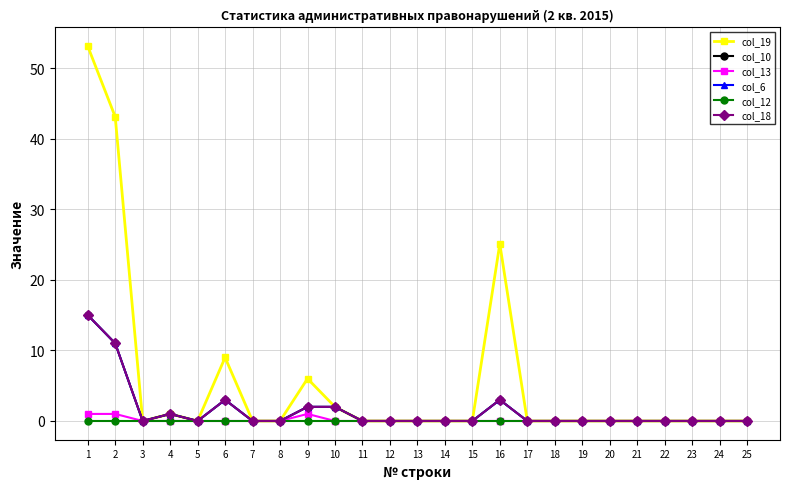

True or false: col_19 has more than 0 points higher than both neighbors.

True